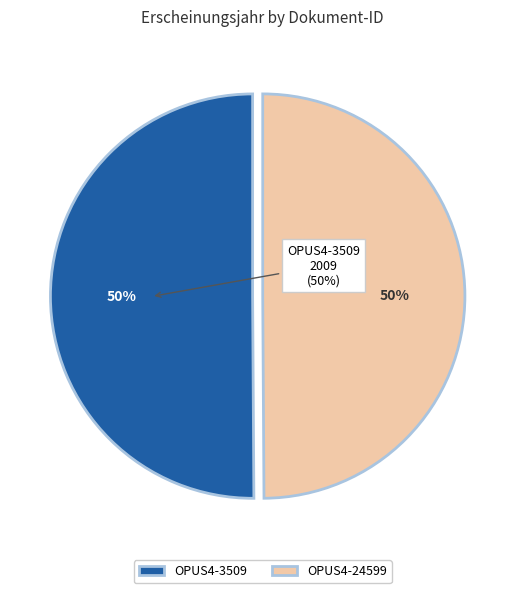

True or false: OPUS4-24599 accounts for 50% of the total.

True